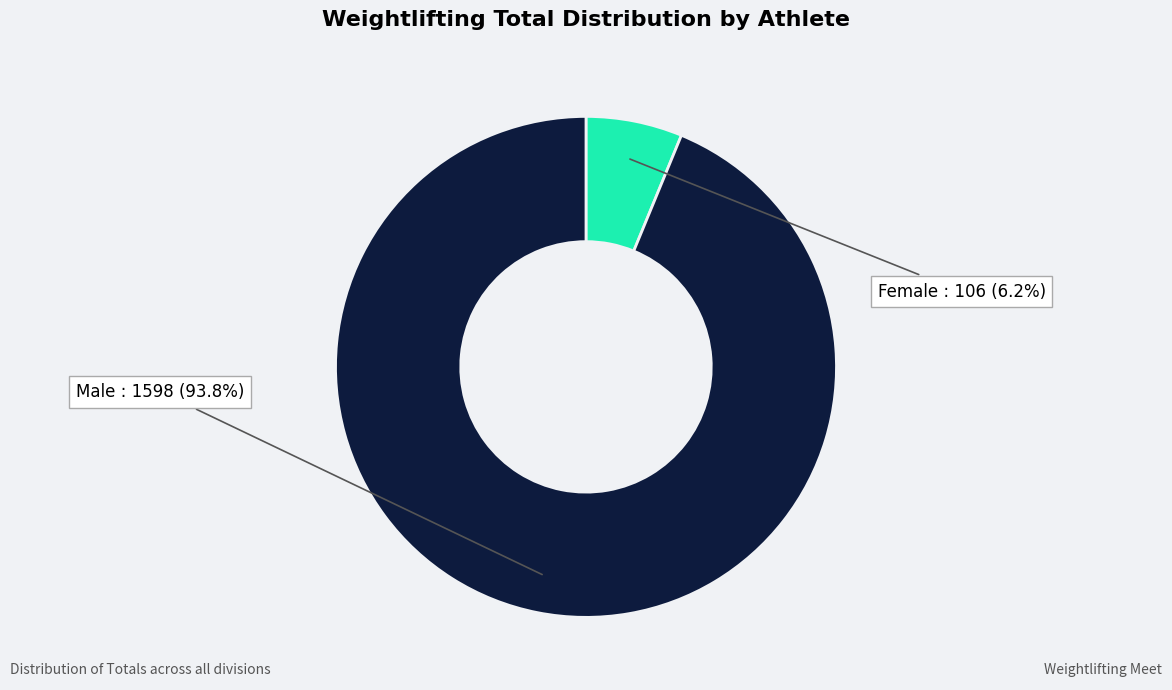

Does any single category account for the majority?

Yes